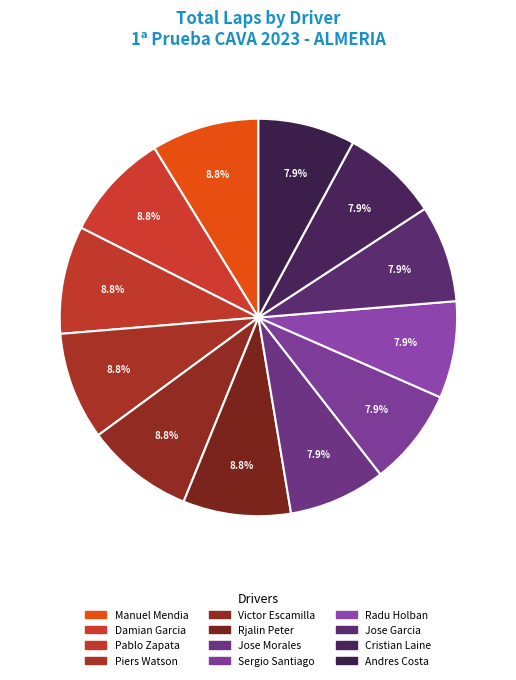

To the nearest percent, what is the difference between the largest and smallest slice percentages?

1%